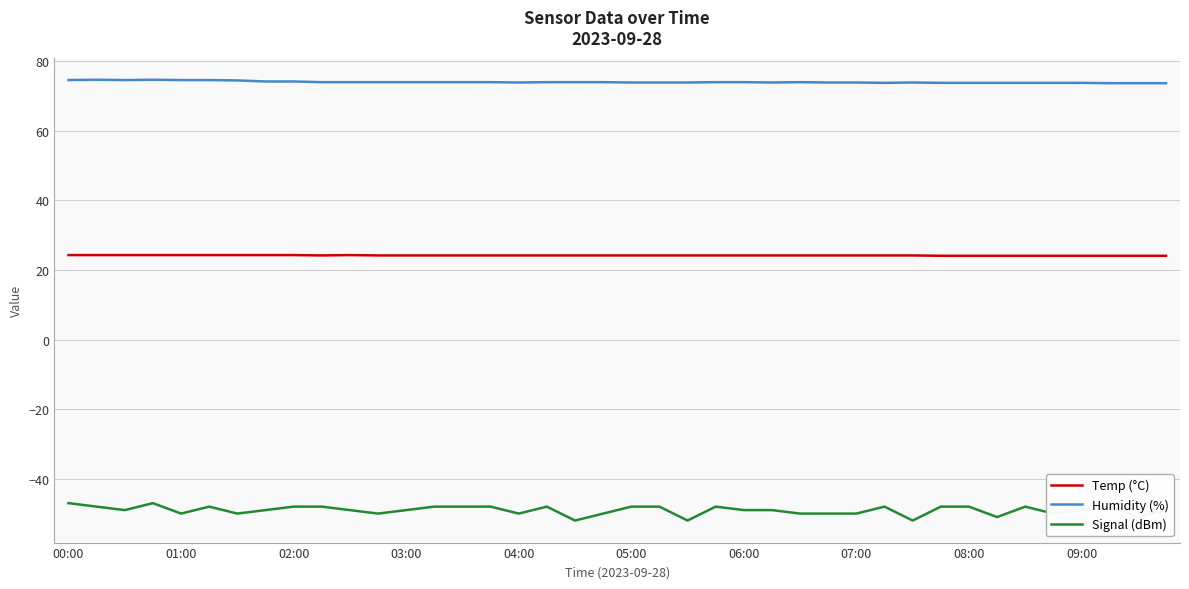

What is the difference between the maximum and minimum values in the Signal (dBm) series?

5.0